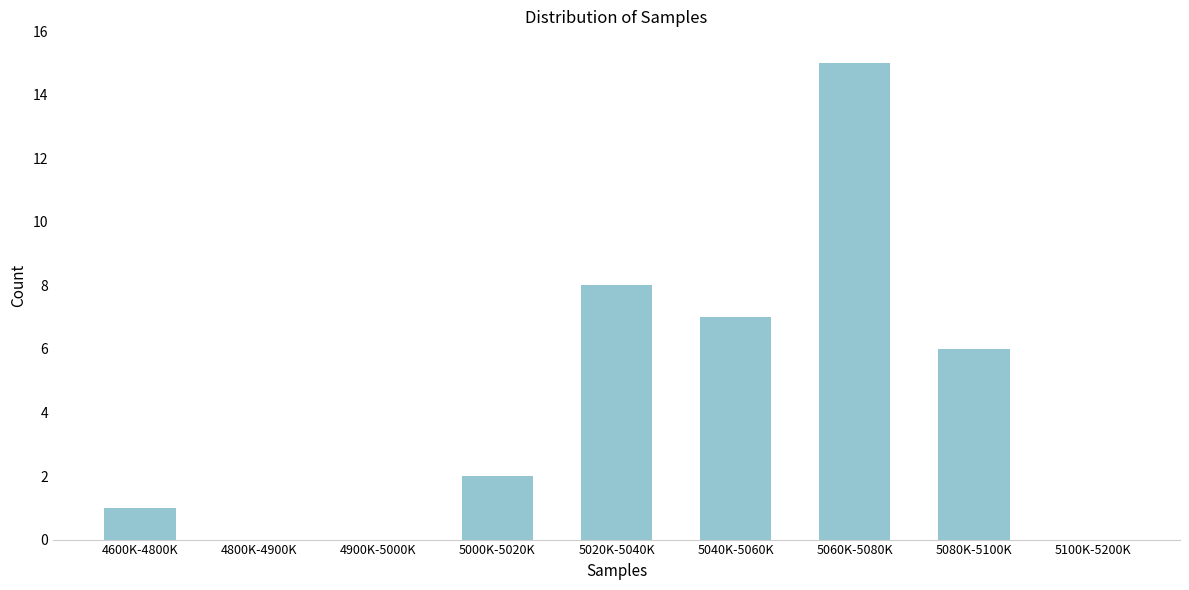

Reading right to left, extract all data points from this chart.

5100K-5200K=0	5080K-5100K=6	5060K-5080K=15	5040K-5060K=7	5020K-5040K=8	5000K-5020K=2	4900K-5000K=0	4800K-4900K=0	4600K-4800K=1